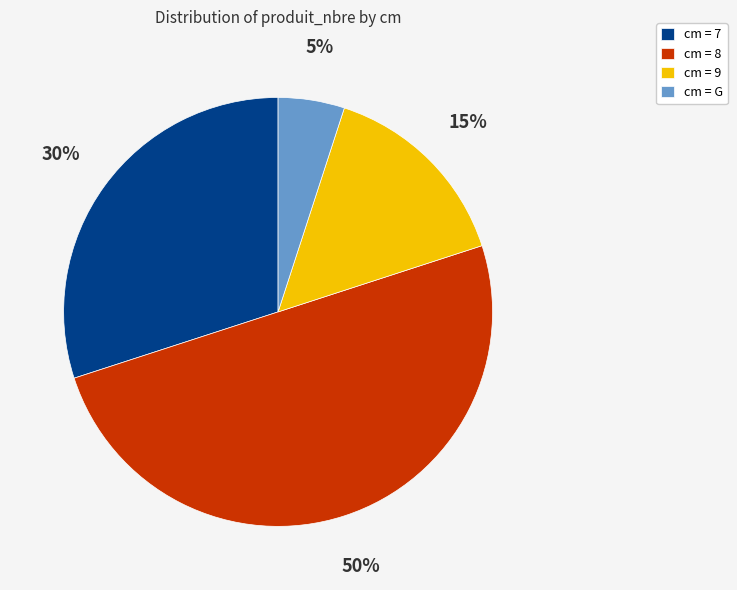

Approximately how many times larger is the value at cm = 9 compared to cm = 8?

0.3